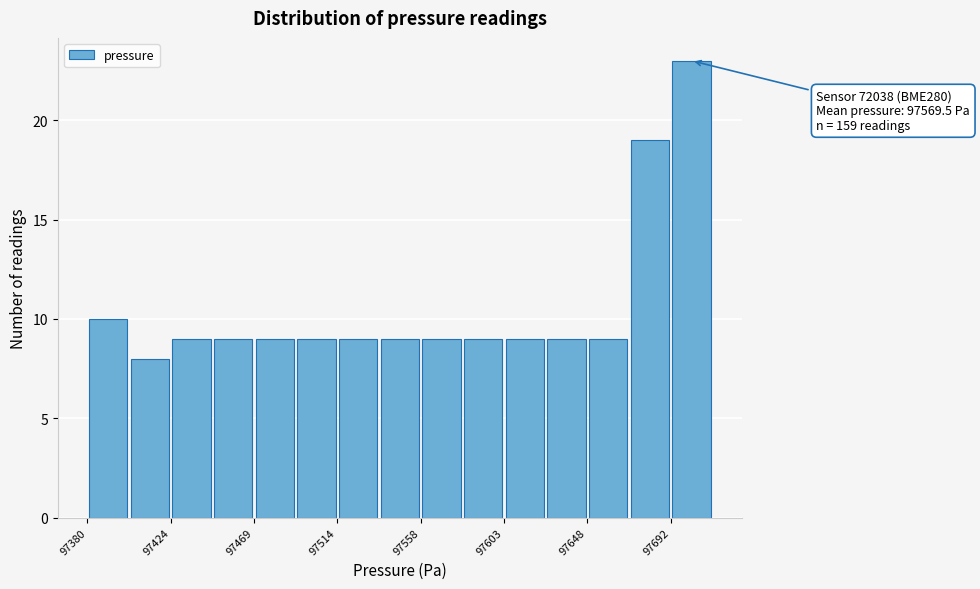

Which range on the x-axis has the tallest bar?

97695 to 97715